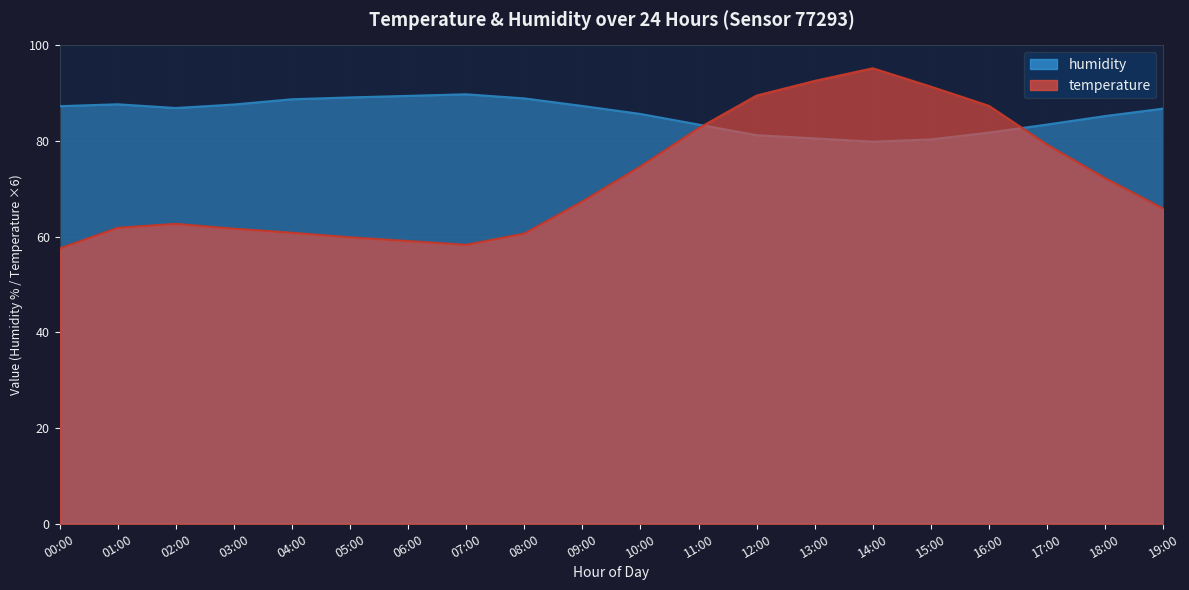

Does the chart have visible grid lines?

Yes